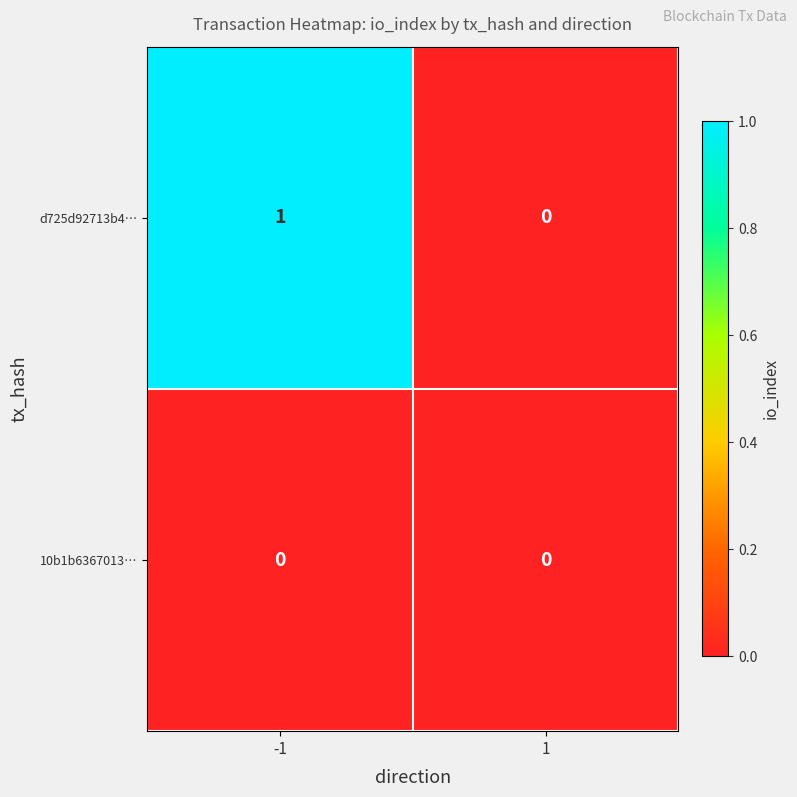

Which series has the largest total across all categories?

d725d92713b4…